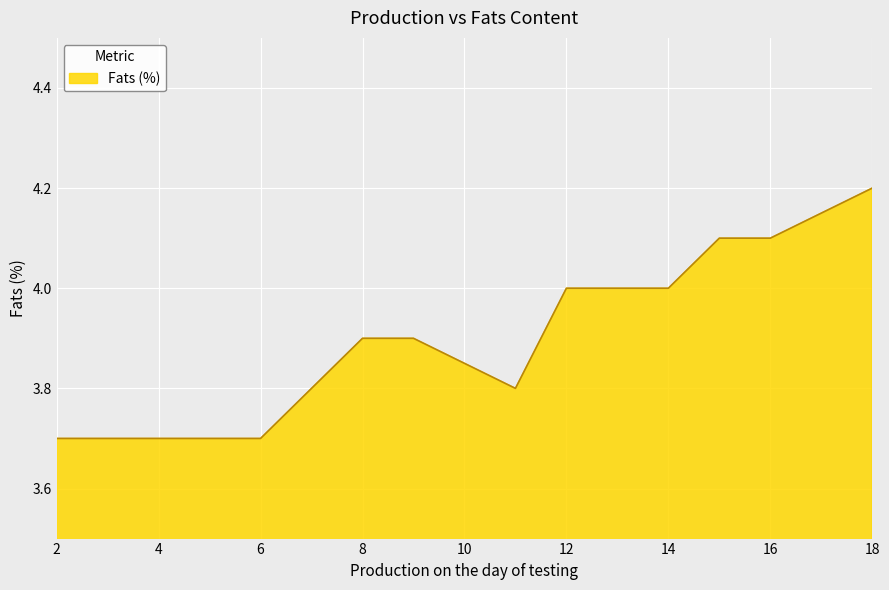

True or false: the data shows 5.8 at 11.

False